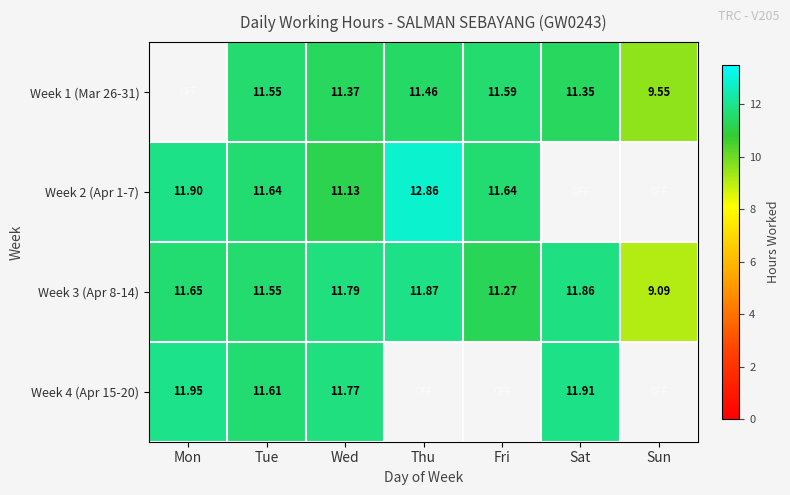

List the labels in order of Week 3 (Apr 8-14) value, smallest first.

Sun, Fri, Tue, Mon, Wed, Sat, Thu